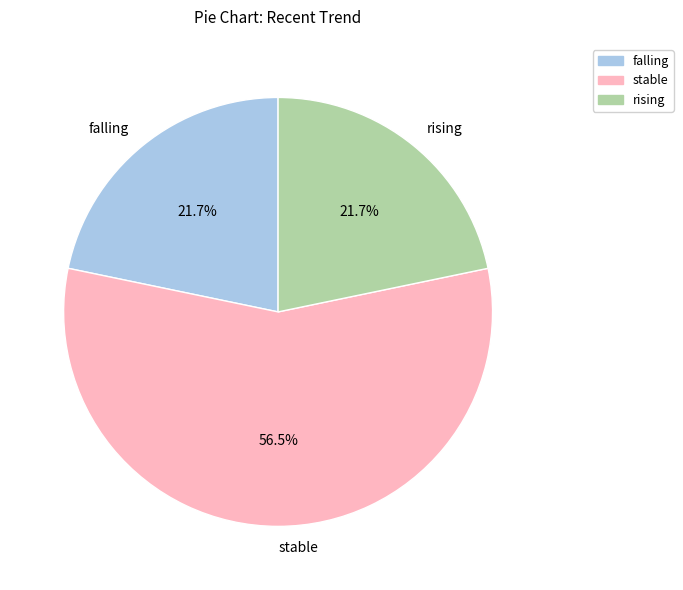

Which slice represents more than half of the pie?

stable